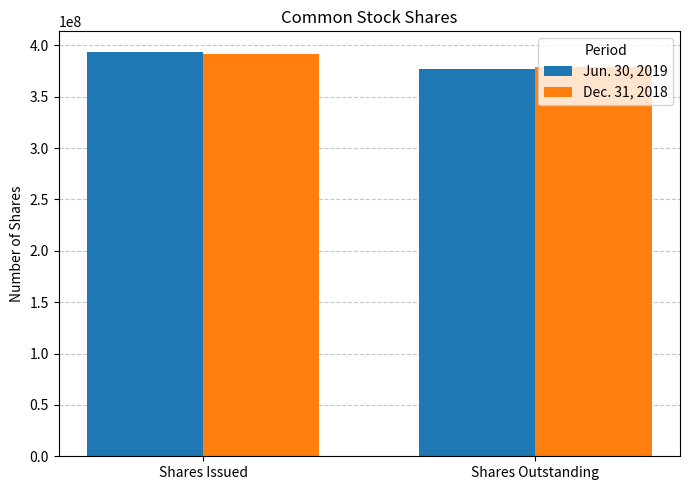

How many bars are there in total?

4